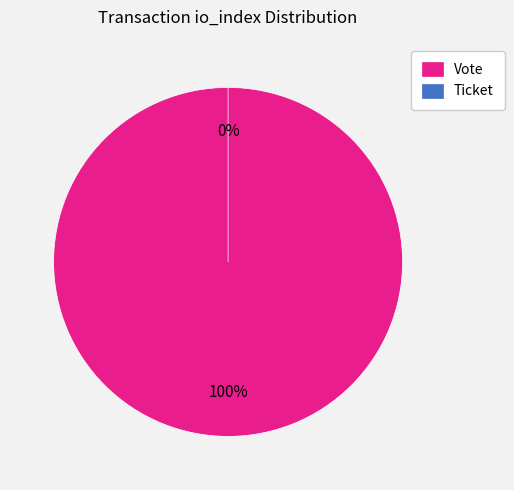

True or false: Ticket accounts for 0% of the total.

True